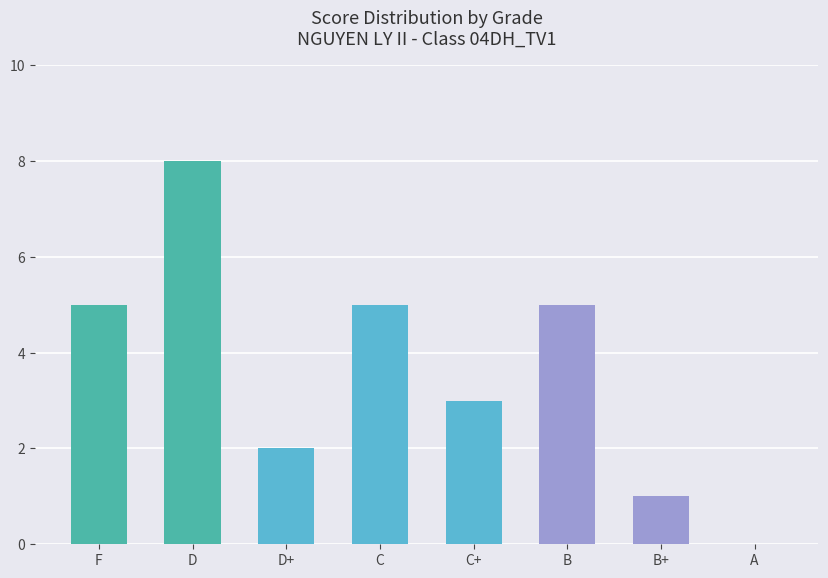

What is the change in value from D+ to C+?

+1